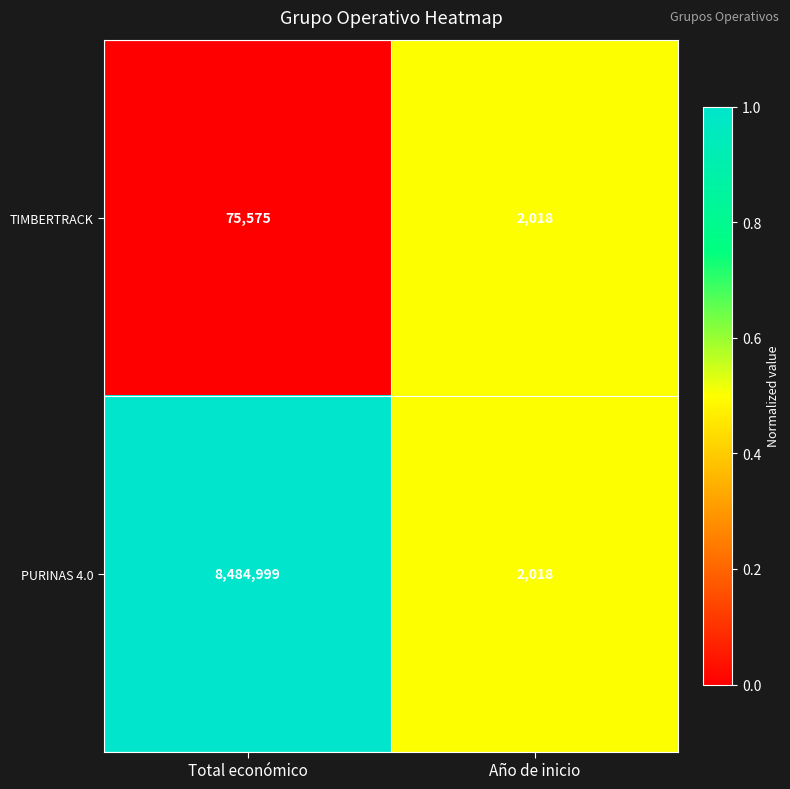

Reading right to left, list all the values displayed in this chart.

TIMBERTRACK: Año de inicio=2018	Total económico=75575
PURINAS 4.0: Año de inicio=2018	Total económico=8484999